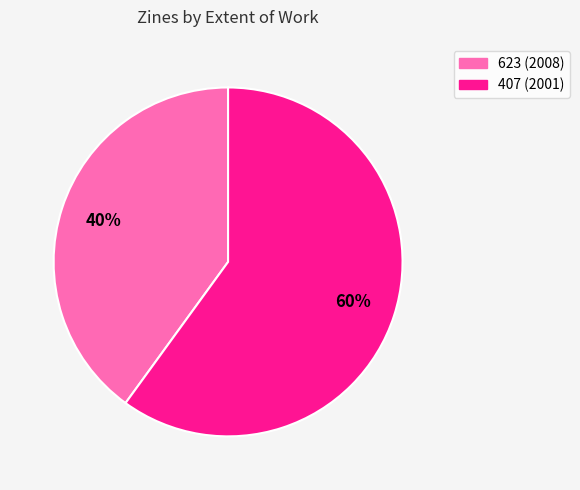

Does any single category account for the majority?

Yes